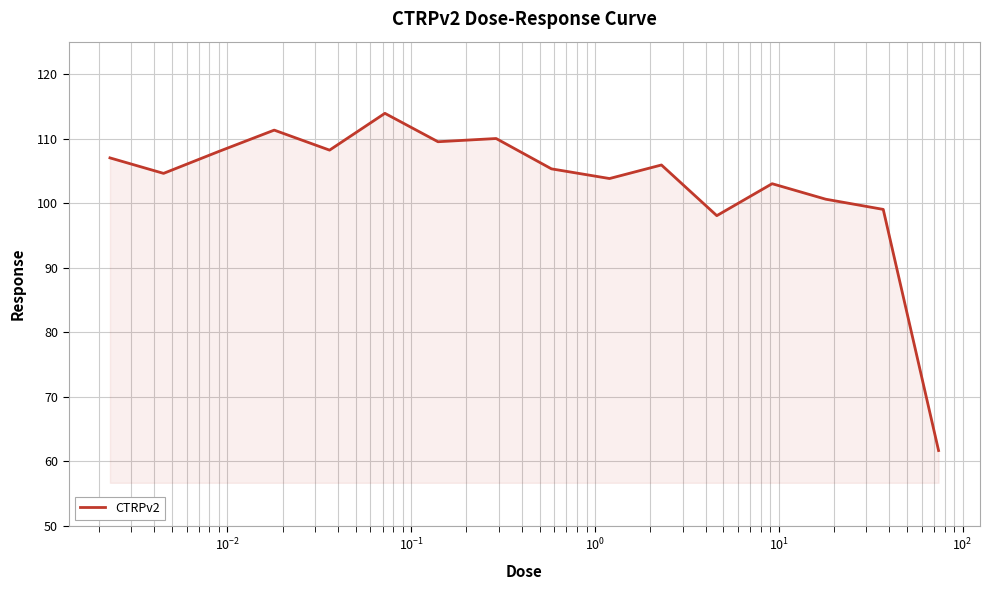

What is the difference between the maximum and minimum values?

52.2